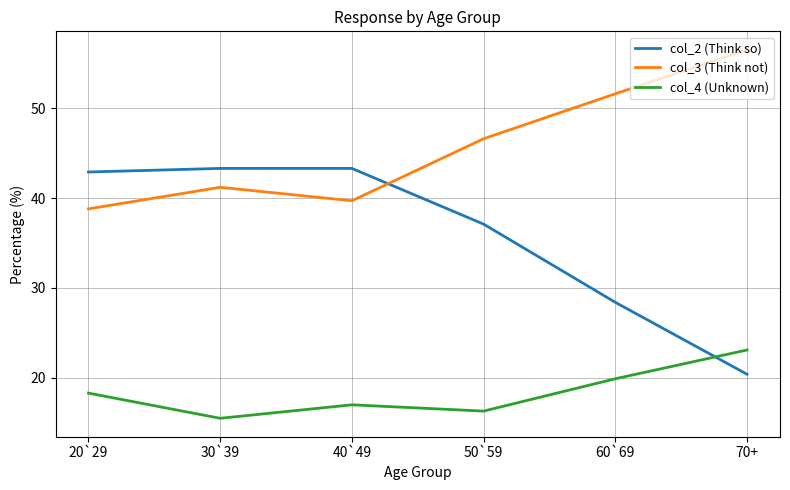

Where is the first local minimum for col_3 (Think not)?

40`49